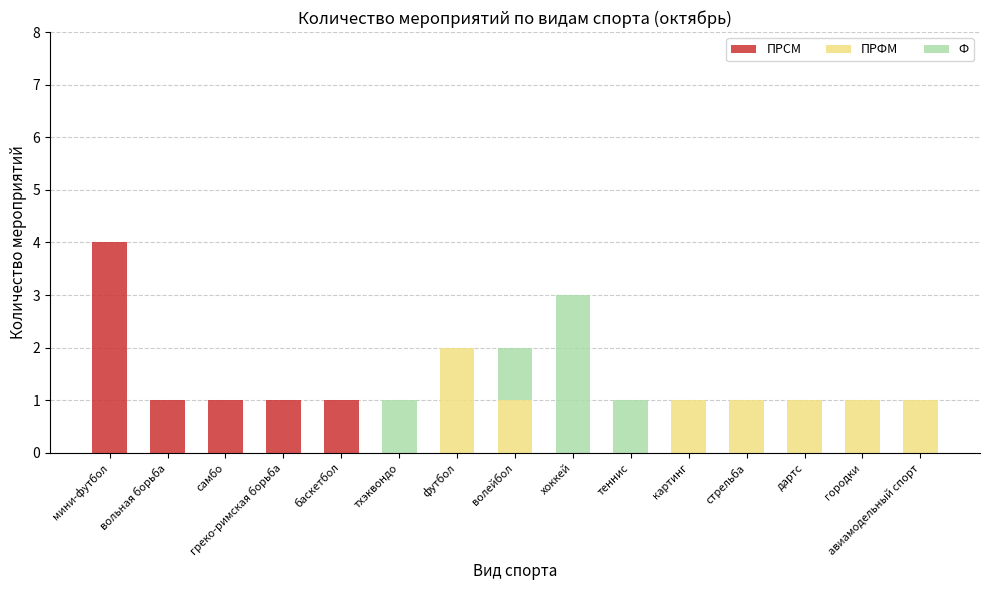

At which category is the sum across all series the highest?

мини-футбол